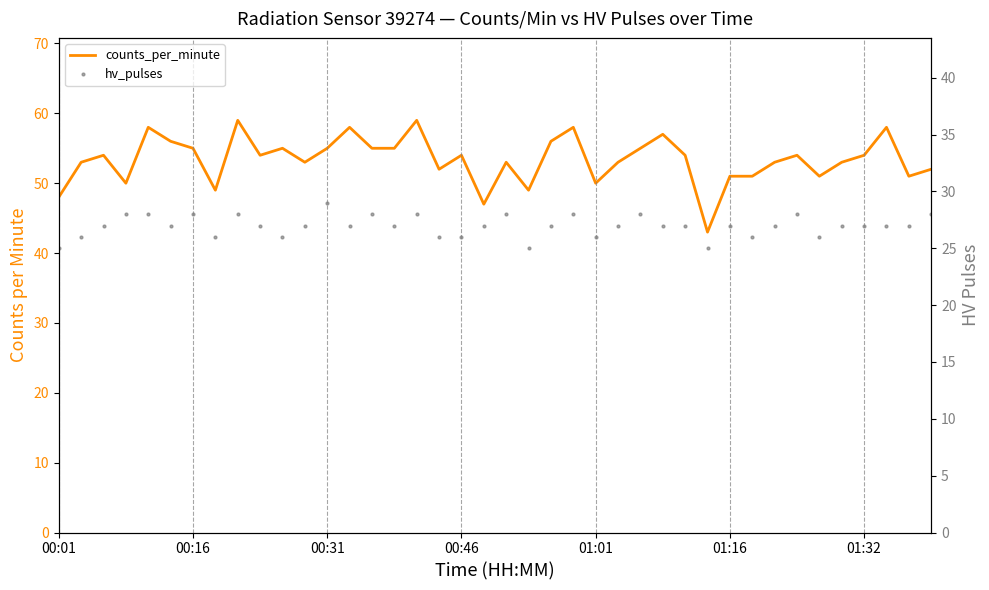

True or false: counts_per_minute and hv_pulses intersect in this chart.

False